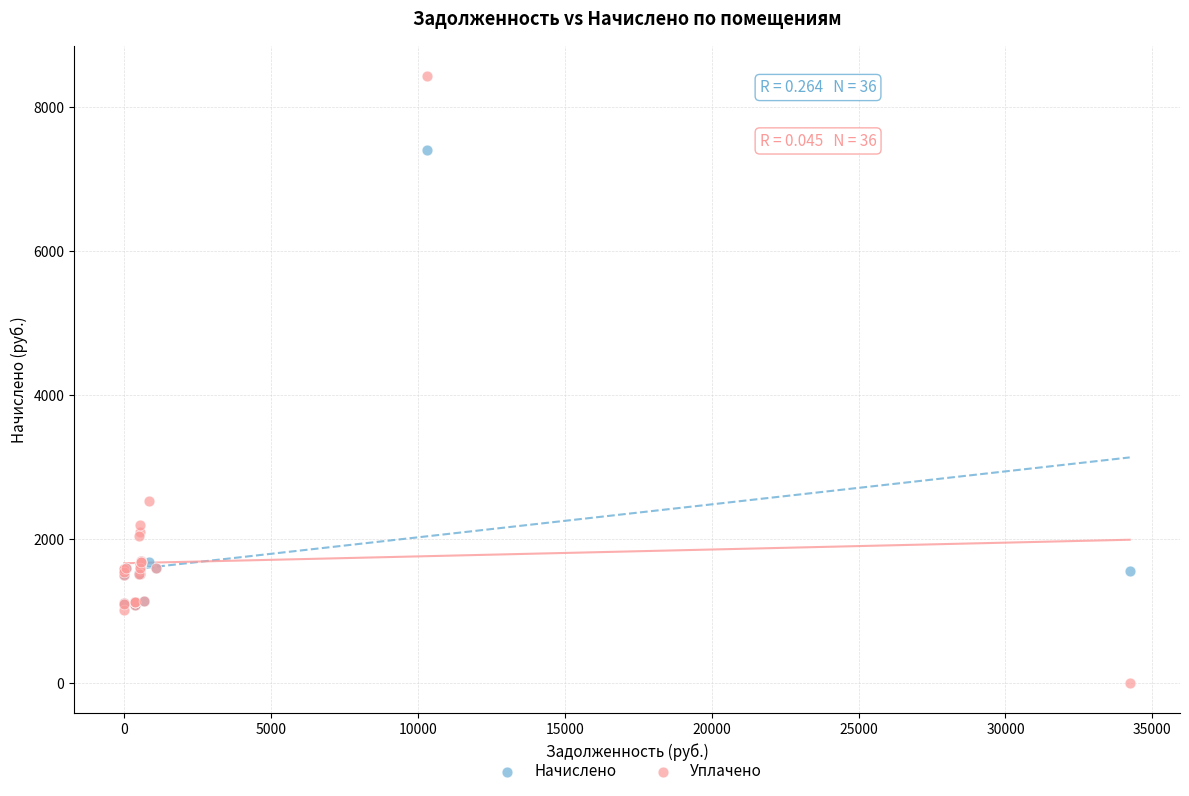

Which series reaches the minimum Y coordinate?

Уплачено